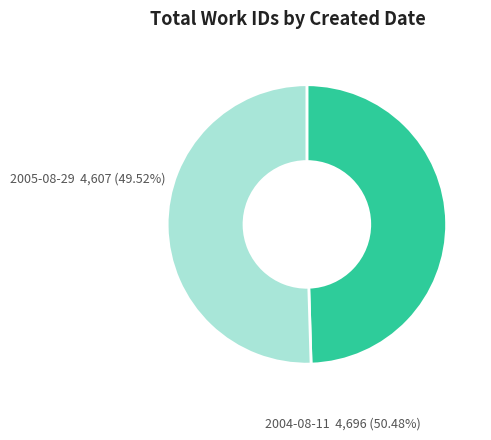

What is the ratio of the value at 2005-08-29 to the value at 2004-08-11?

1.0